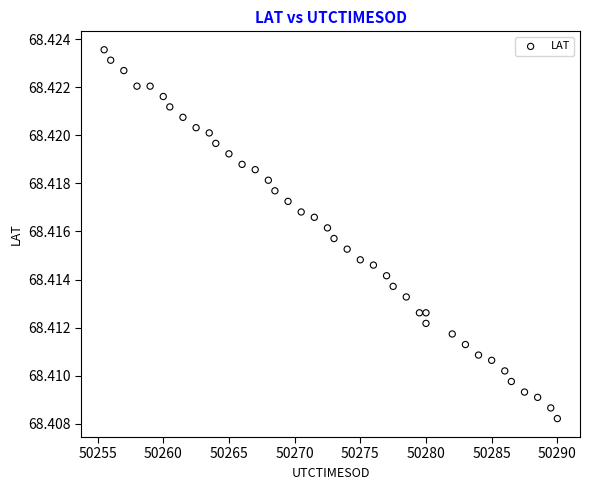

What is the range of X values (max minus min)?

34.5